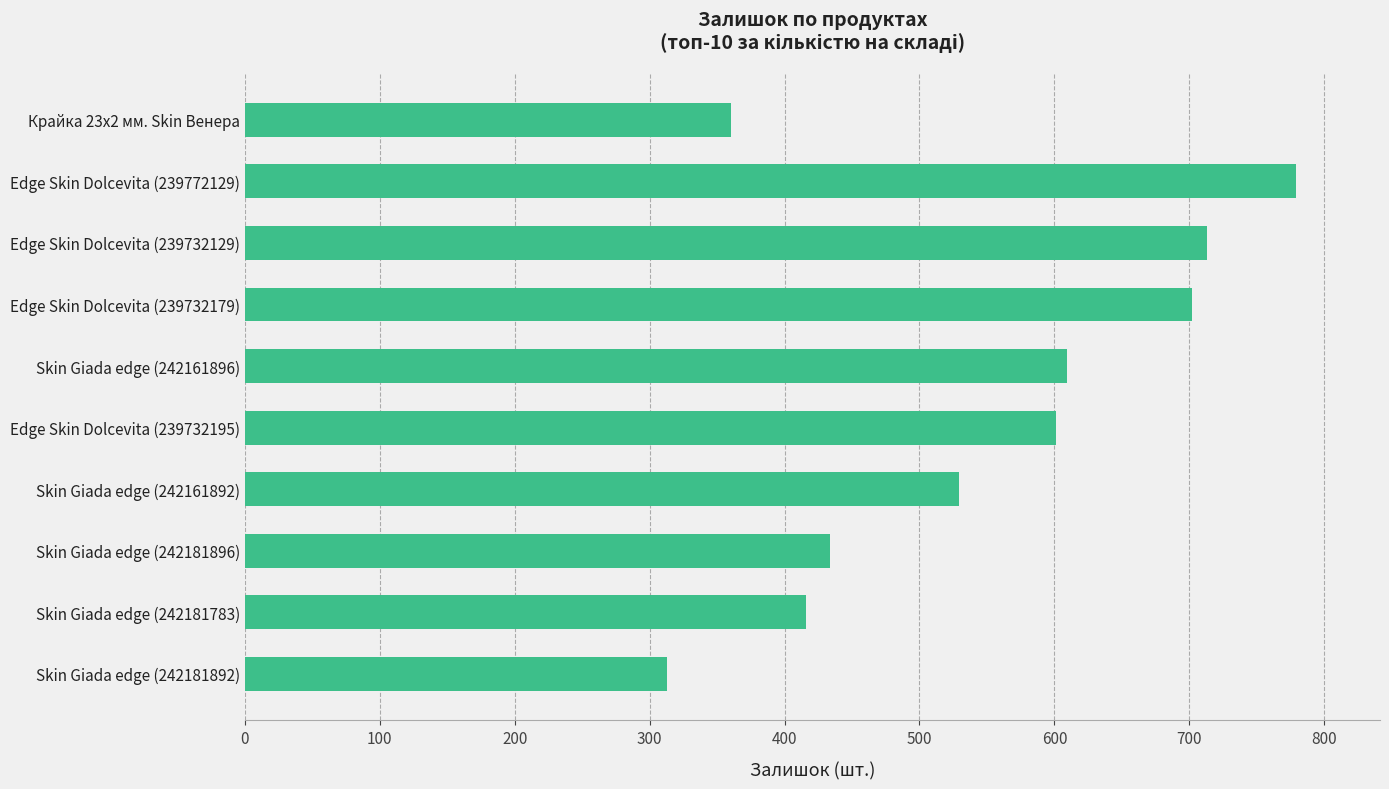

Reading bottom to top, list all the values displayed in this chart.

Skin Giada edge (242181892)=313	Skin Giada edge (242181783)=416	Skin Giada edge (242181896)=434	Skin Giada edge (242161892)=529	Edge Skin Dolcevita (239732195)=601	Skin Giada edge (242161896)=609	Edge Skin Dolcevita (239732179)=702	Edge Skin Dolcevita (239732129)=713	Edge Skin Dolcevita (239772129)=779	Крайка 23x2 мм. Skin Венера=360